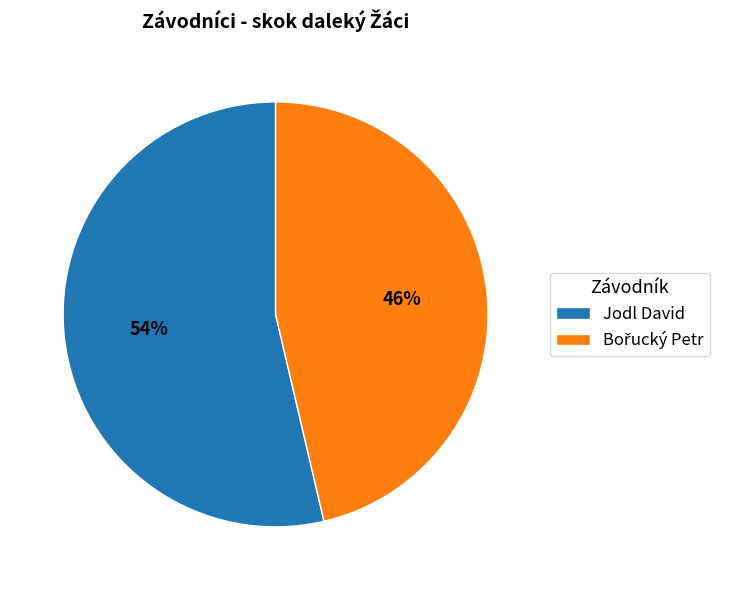

The Jodl David slice represents 61% of the pie. True or false?

False